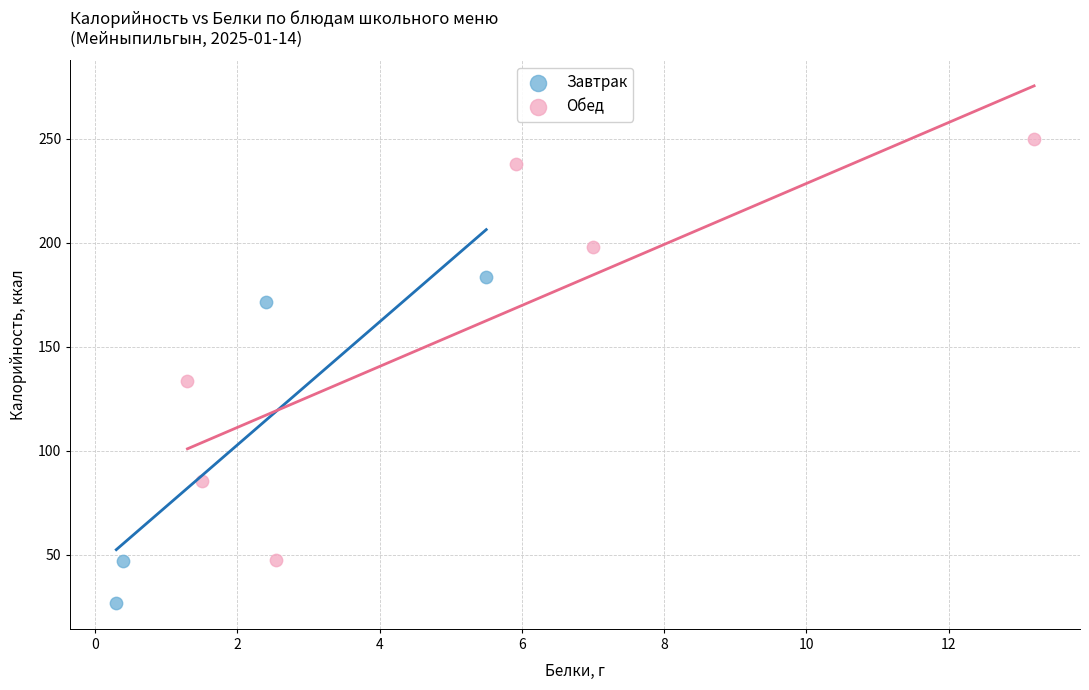

What are all the series names shown in the legend?

Завтрак, Обед